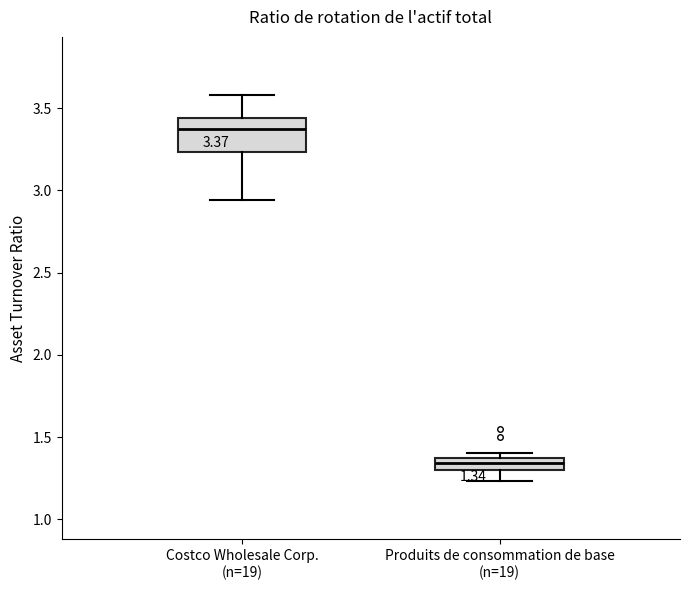

Comparing the boxes themselves (not the whiskers), which one is the tallest?

Costco Wholesale Corp. (n=19)